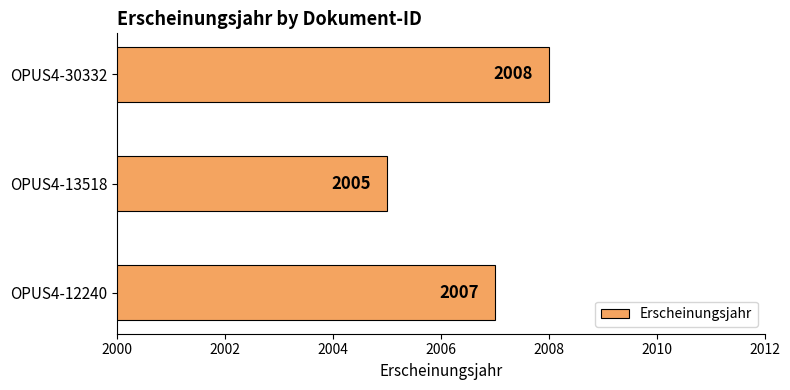

Which category has the lowest value across all series?

OPUS4-13518